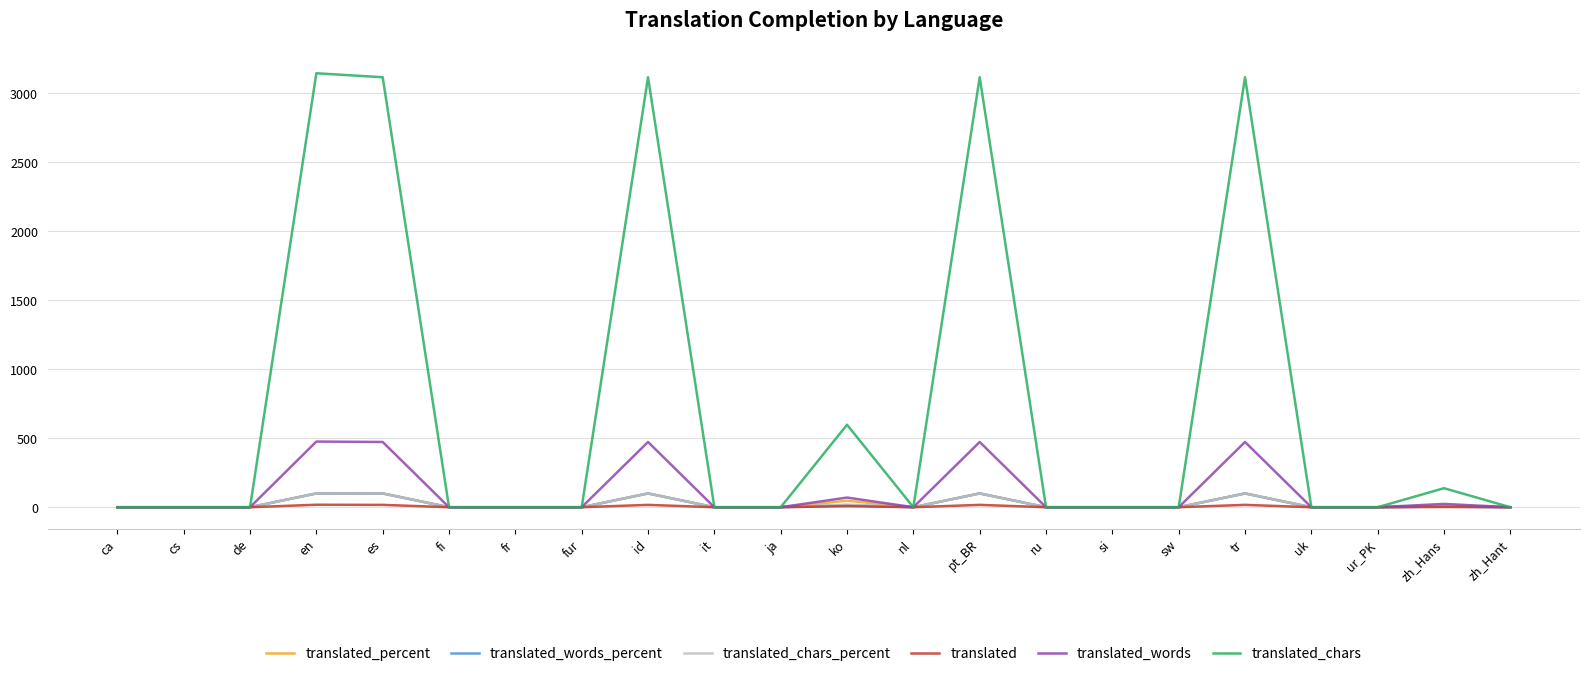

What are all the series names shown in the legend?

translated_percent, translated_words_percent, translated_chars_percent, translated, translated_words, translated_chars